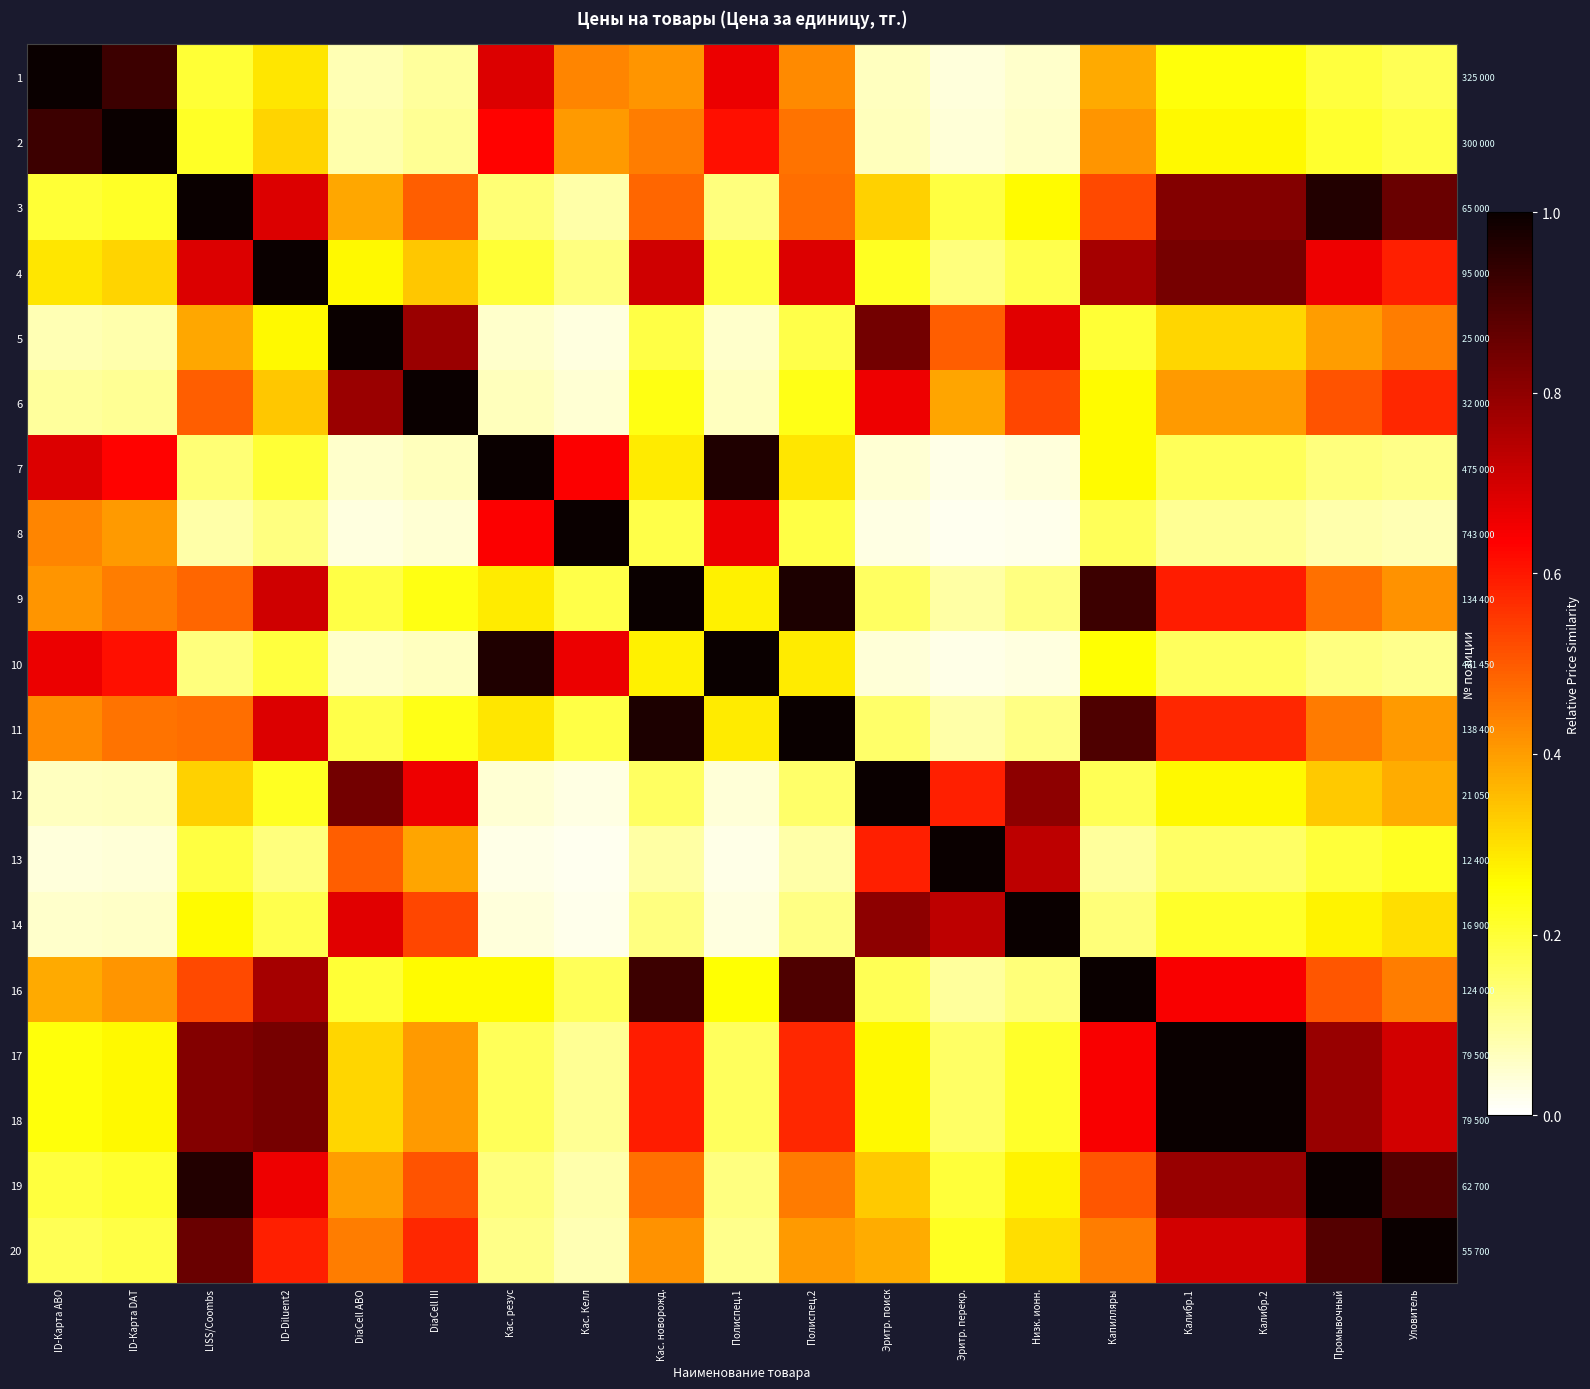

What is the greatest value displayed?

1.0